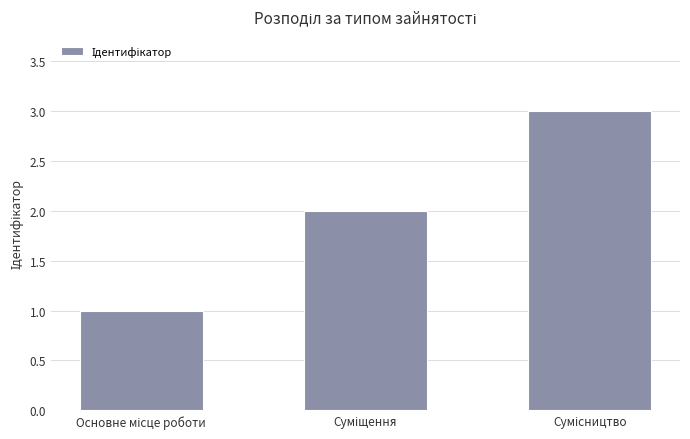

Count the number of data series in this chart.

1